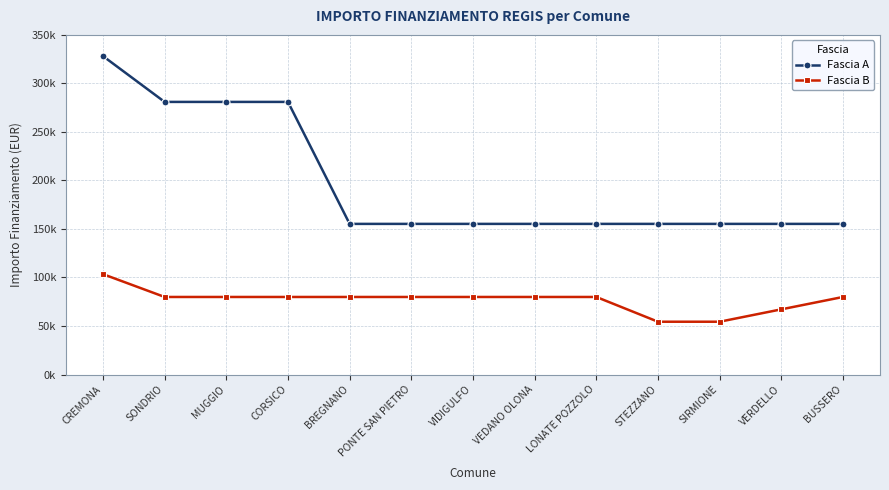

Read the Fascia B value at VEDANO OLONA, to the nearest 10.

79920